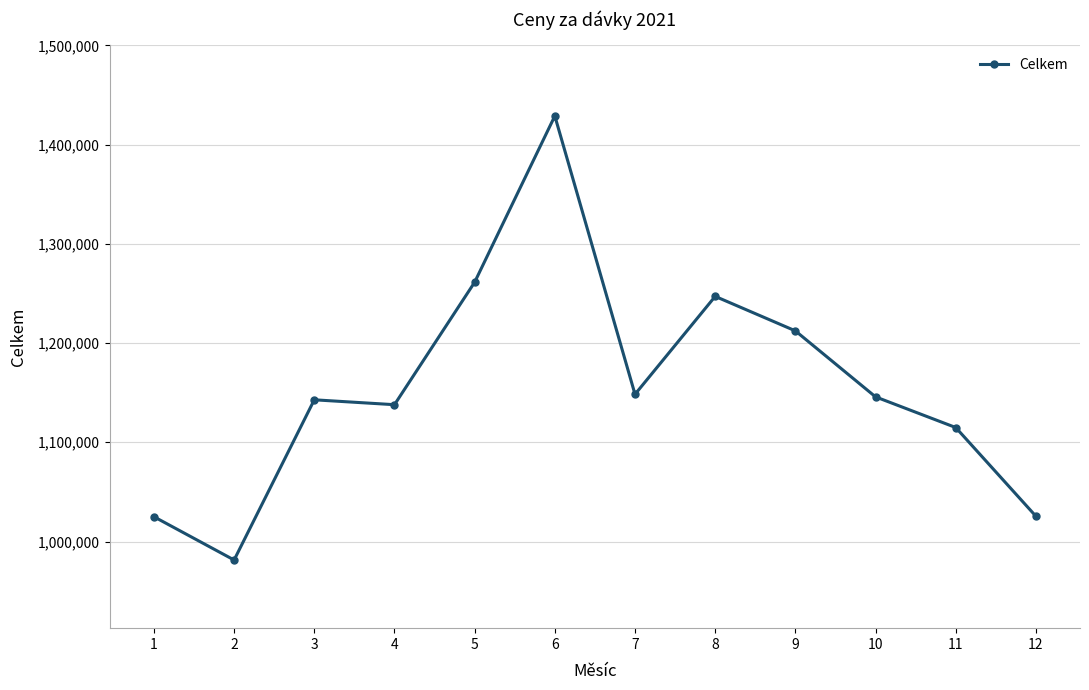

How many distinct data groups are displayed?

1